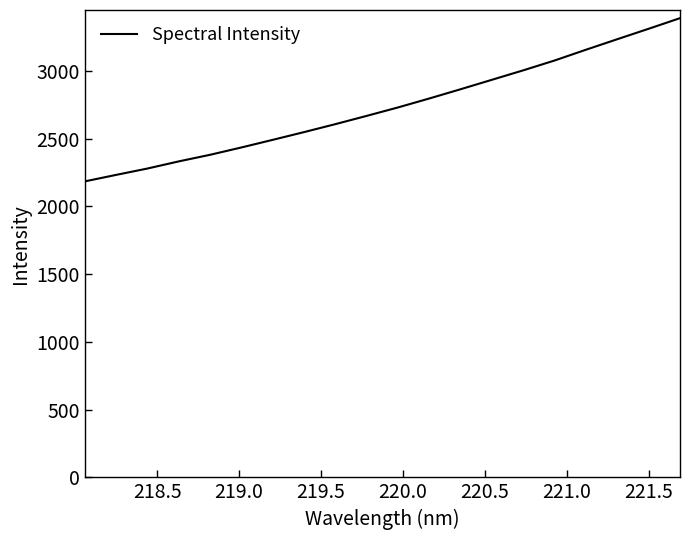

What is the smallest value displayed?

2185.3